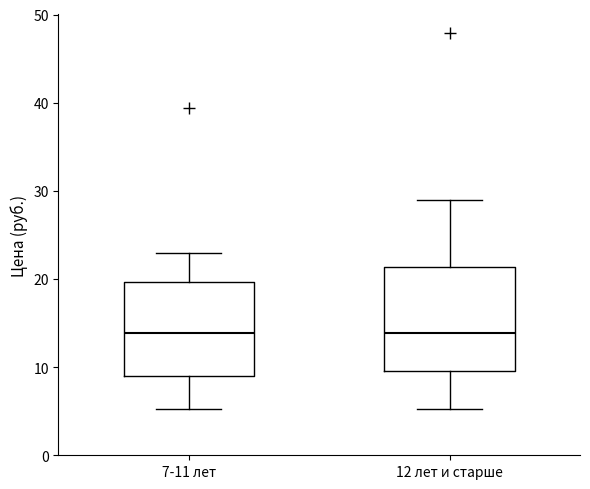

Where does the upper whisker of the box for 7-11 лет end on the y-axis? The values are not printed on the chart, so give them approximately, as read against the axis.

23